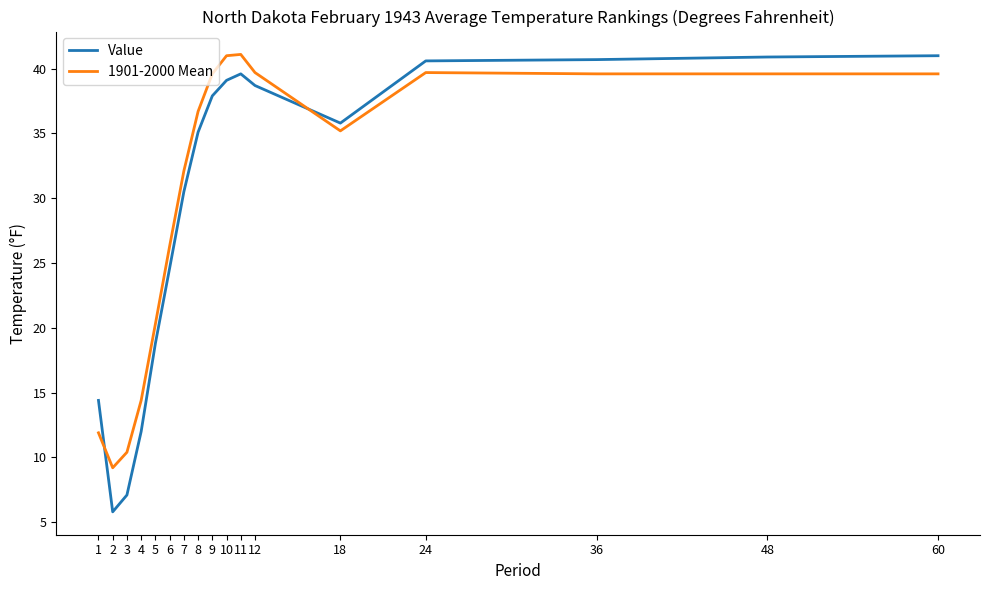

Which series has the largest total across all categories?

1901-2000 Mean